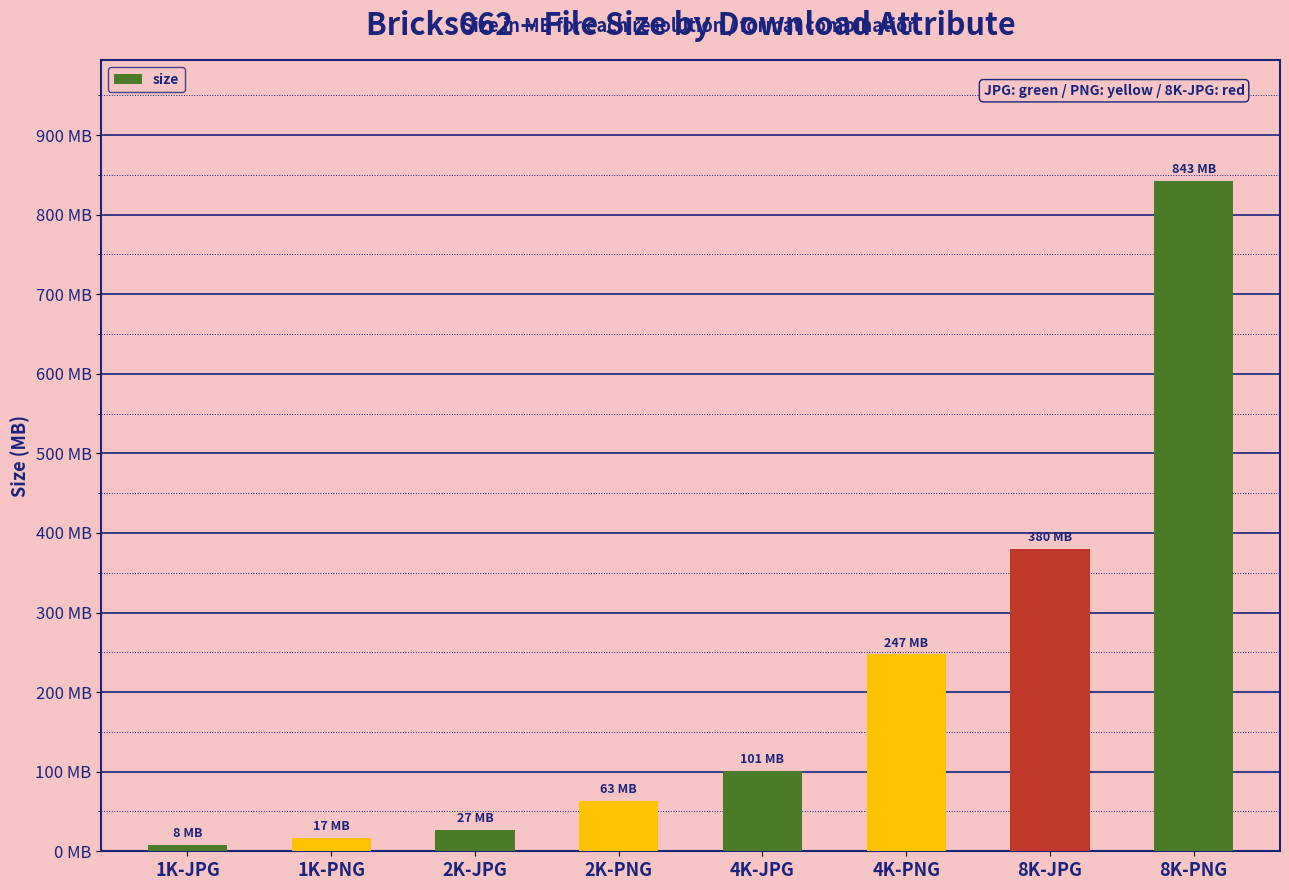

Between 1K-PNG and 4K-PNG, which is larger?

4K-PNG